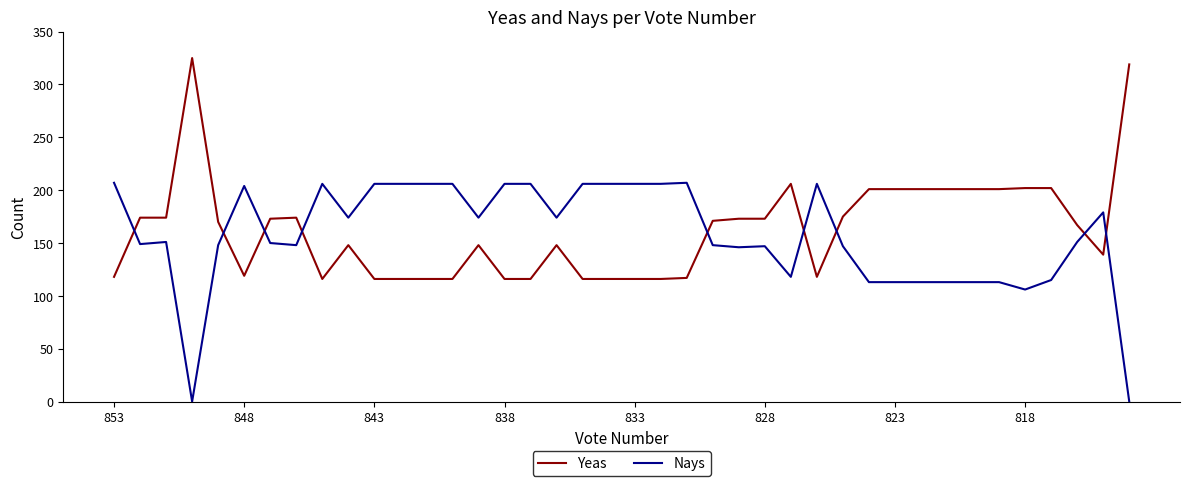

True or false: Yeas and Nays intersect in this chart.

True